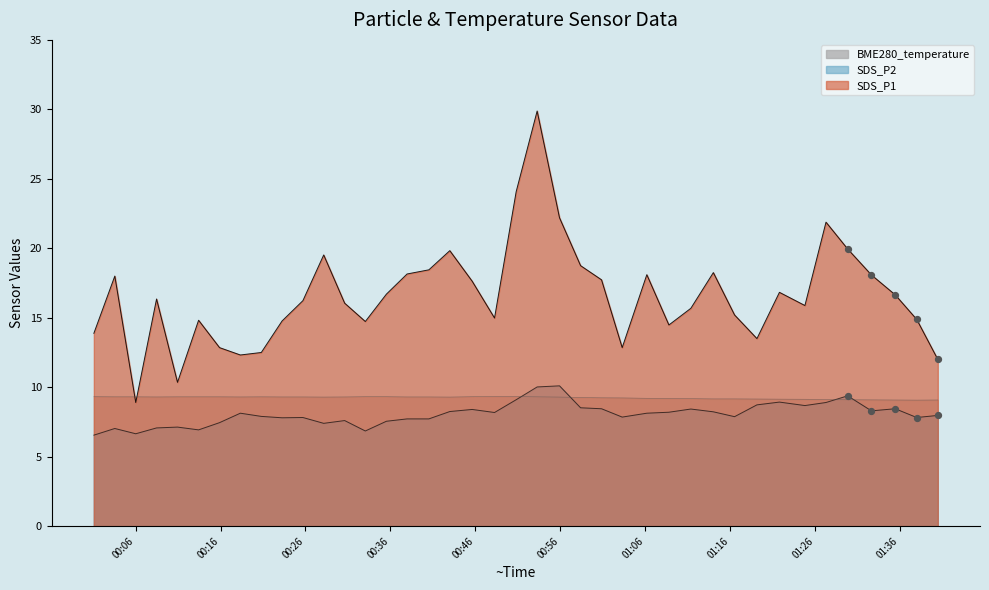

At which category is the sum across all series the highest?

2023/04/01 00:53:17